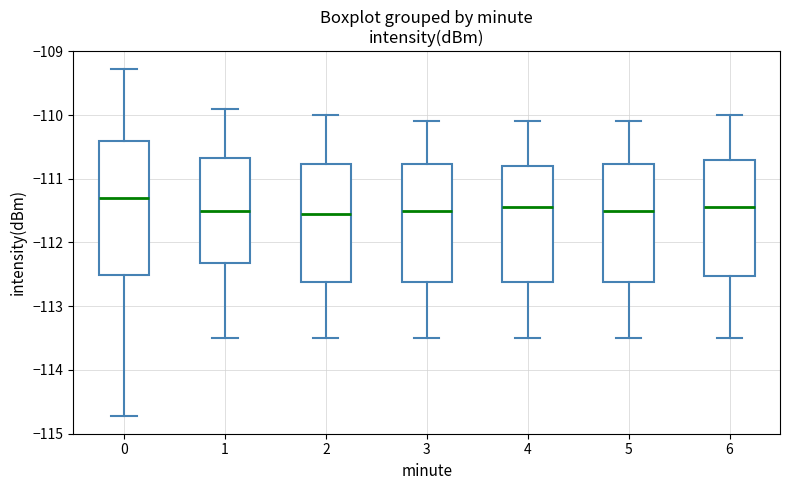

Reading left to right, transcribe this box plot: for each box, give where its median line is, the range the box spans, and where its two whiskers end, as read against the y-axis. The values are not printed on the chart, so give them approximately, as read against the axis.

0: median -111.3, box -112.5 to -110.4, whiskers -114.7 to -109.3
1: median -111.5, box -112.3 to -110.7, whiskers -113.5 to -109.9
2: median -111.5, box -112.6 to -110.8, whiskers -113.5 to -110.0
3: median -111.5, box -112.6 to -110.8, whiskers -113.5 to -110.1
4: median -111.4, box -112.6 to -110.8, whiskers -113.5 to -110.1
5: median -111.5, box -112.6 to -110.8, whiskers -113.5 to -110.1
6: median -111.4, box -112.5 to -110.7, whiskers -113.5 to -110.0